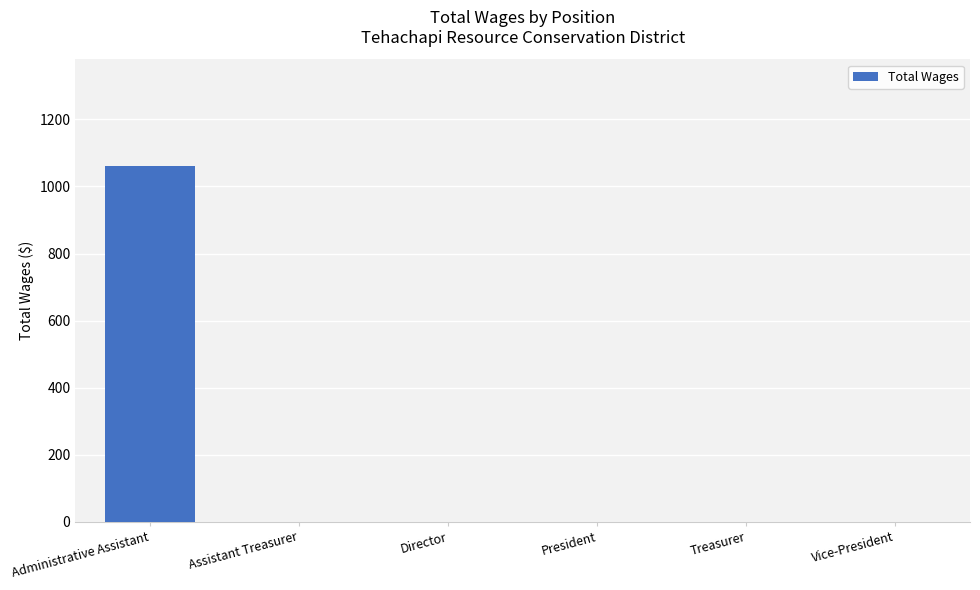

What is the greatest value displayed?

1061